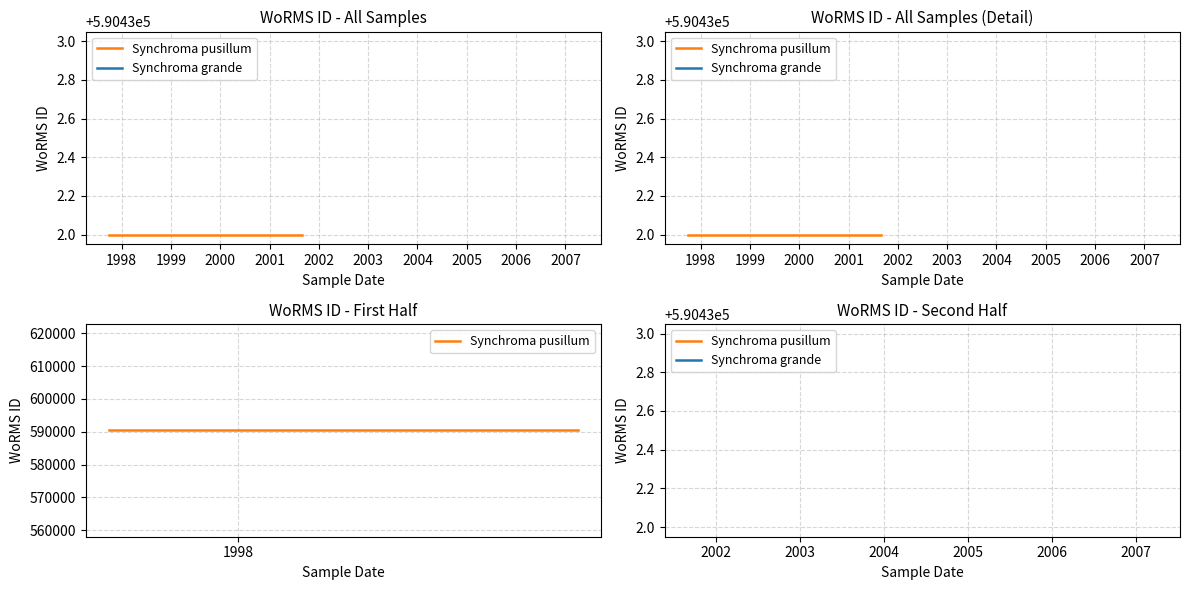

The chart shows a value of 590432 at 2001-09-01. True or false?

True